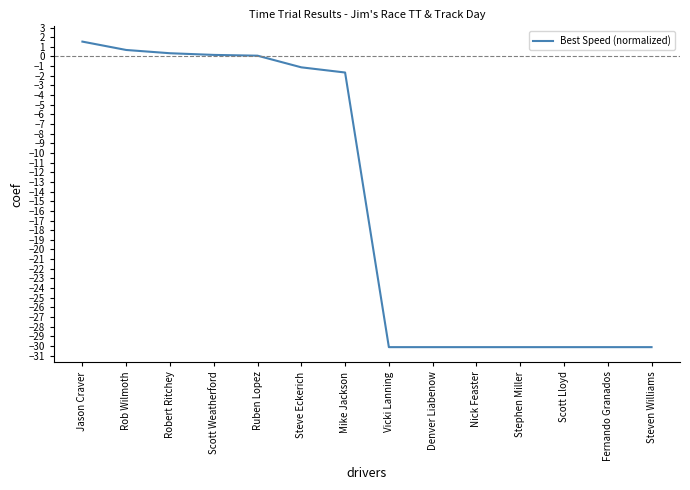

Where is the data nearest to the value -14?

Mike Jackson